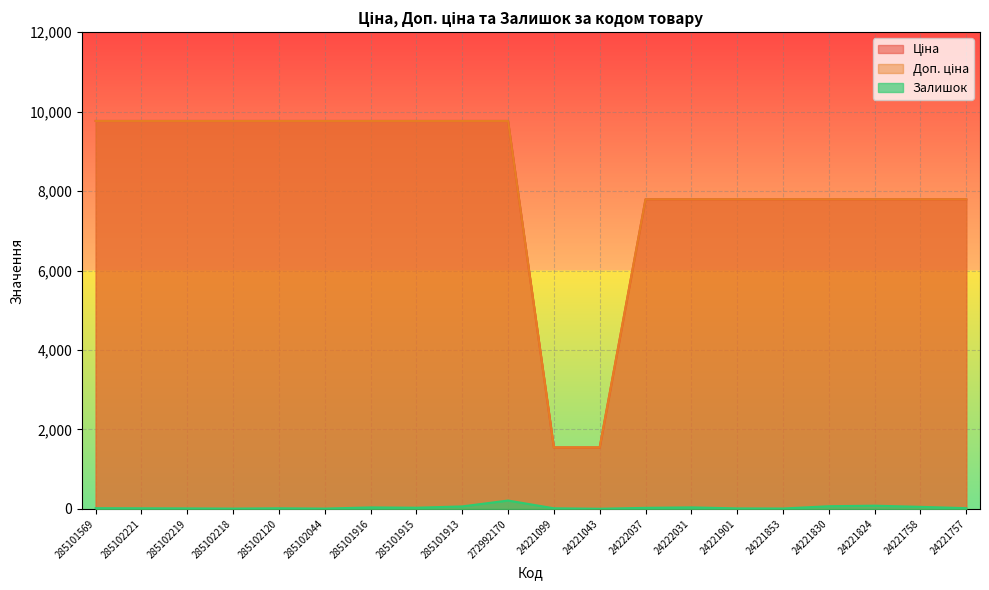

At which label does Залишок reach its minimum?

24221043